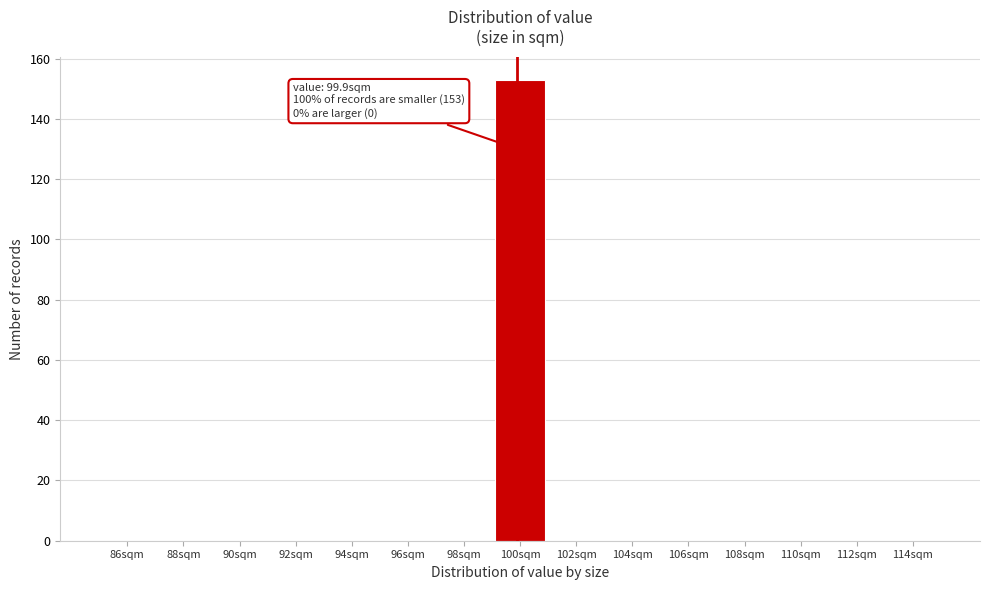

Which range on the x-axis has the tallest bar?

99 to 101